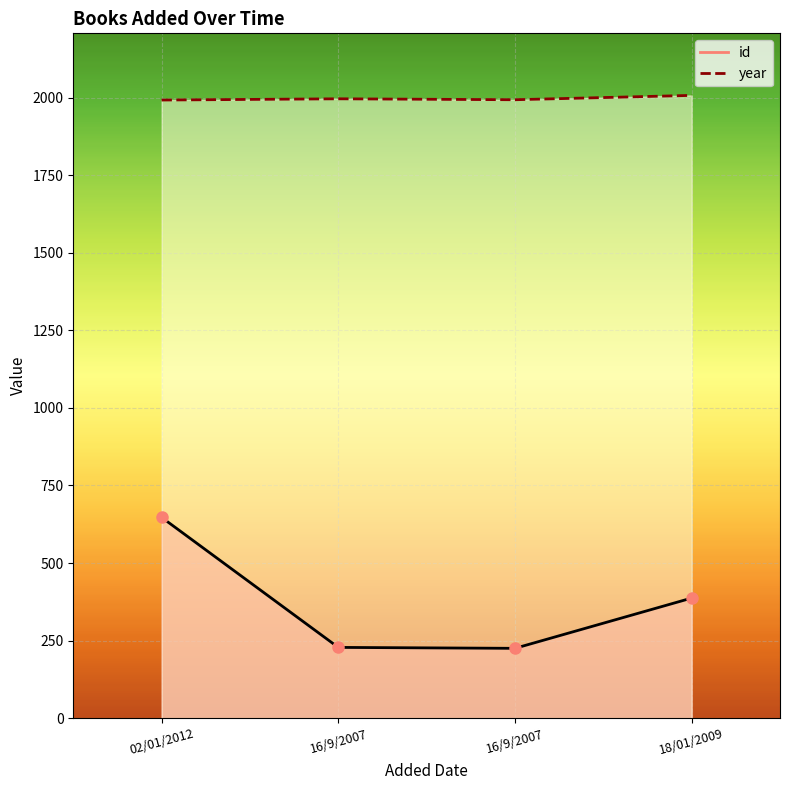

List the labels in order of year value, smallest first.

02/01/2012, 16/9/2007, 16/9/2007, 18/01/2009